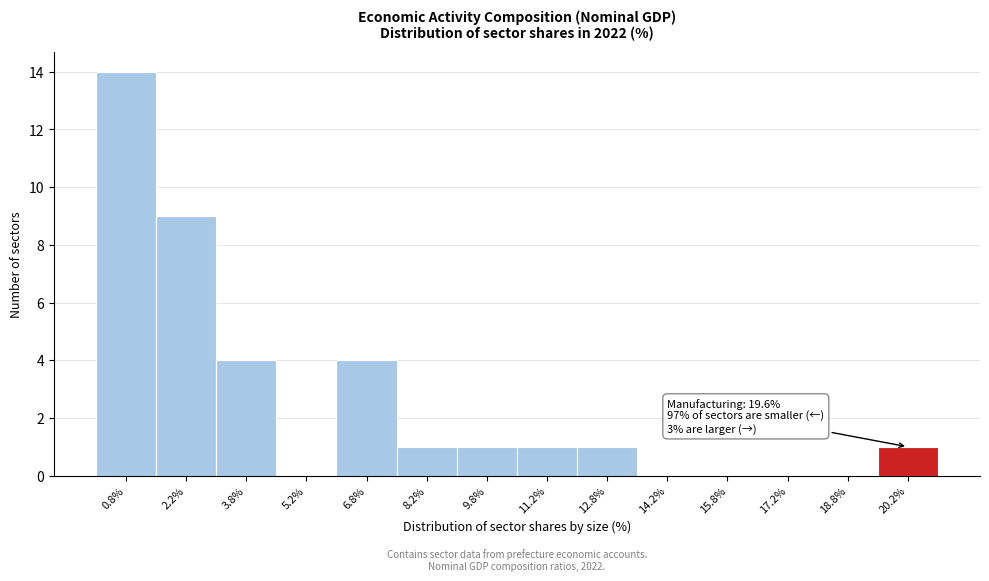

Over which range of the x-axis is the bar tallest?

0.0 to 1.5